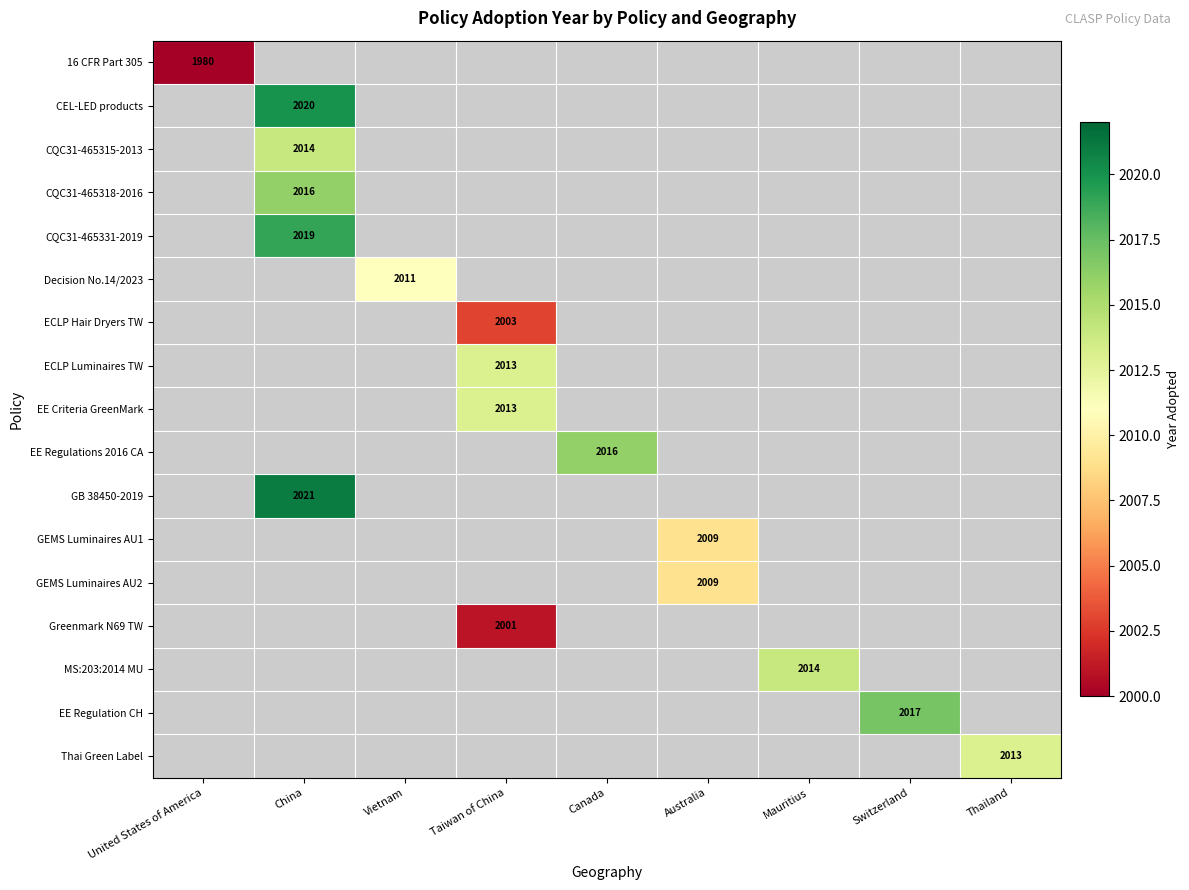

Count the number of data series in this chart.

17